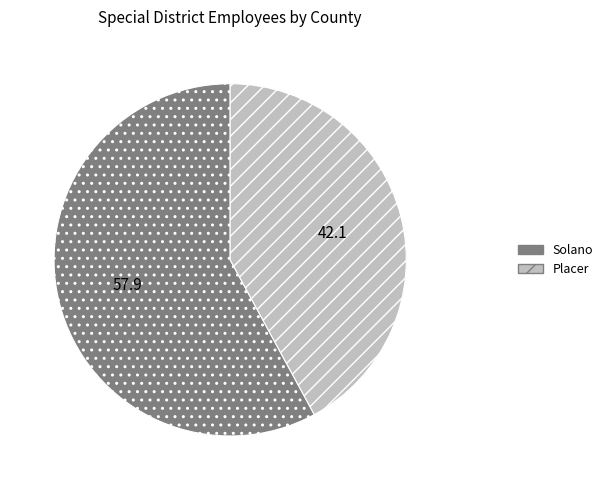

What is the ratio of the value at Placer to the value at Solano?

0.7